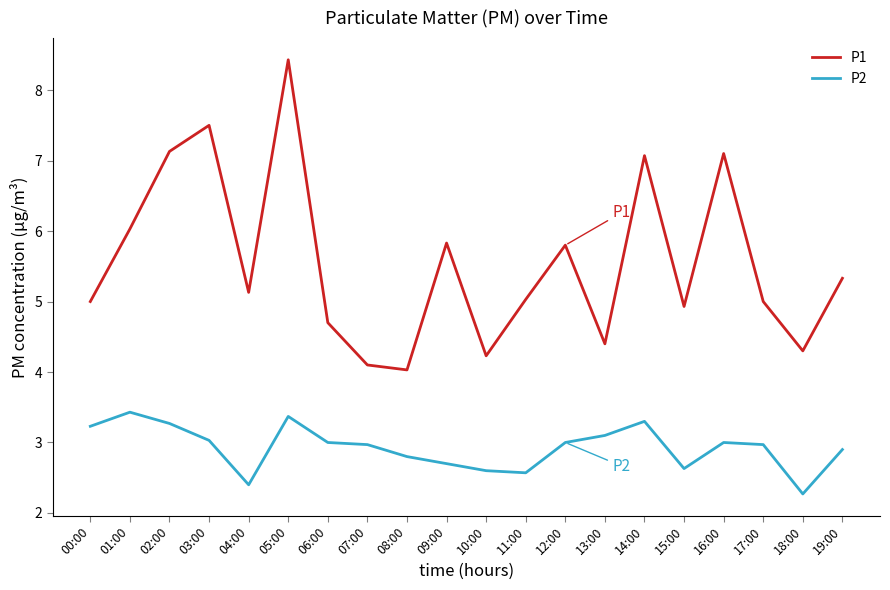

At which category does the chart reach its minimum across all series?

18:00